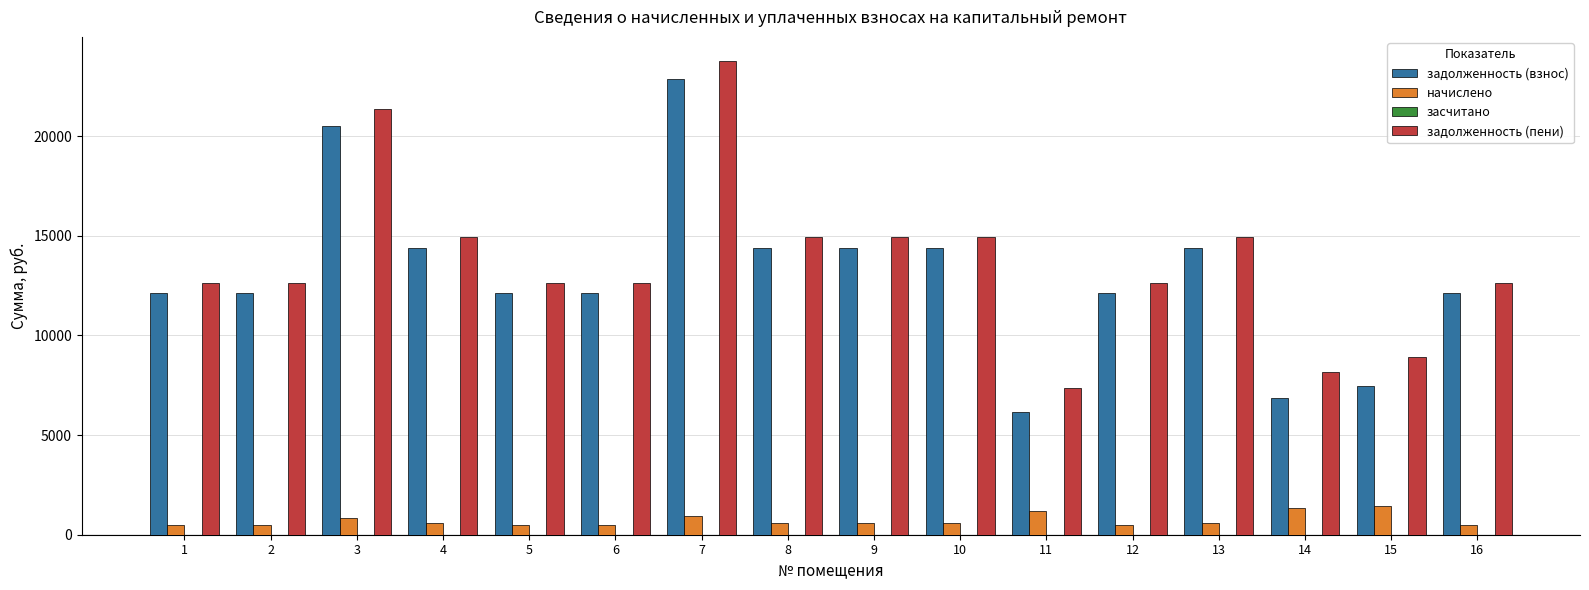

Are the bars grouped side by side (vs. stacked)?

Yes